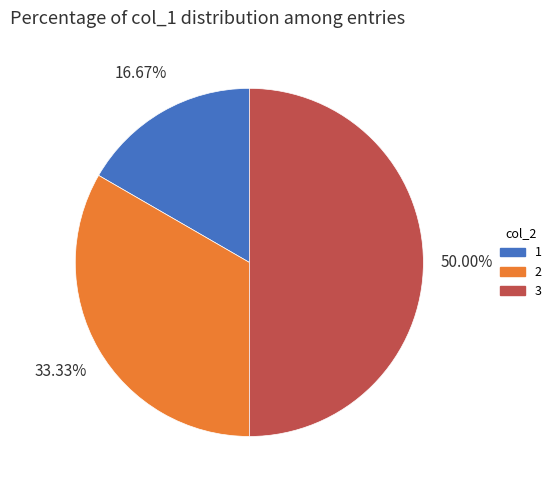

What is the ratio of the value at 1 to the value at 2?

0.5